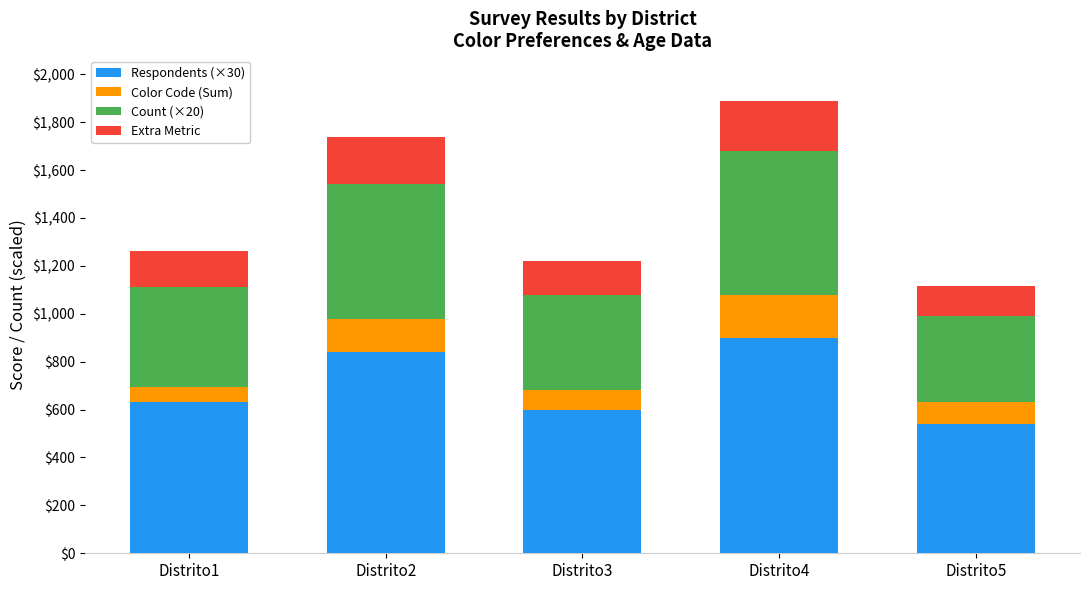

What is the sum of all Respondents (×30) values?

3510